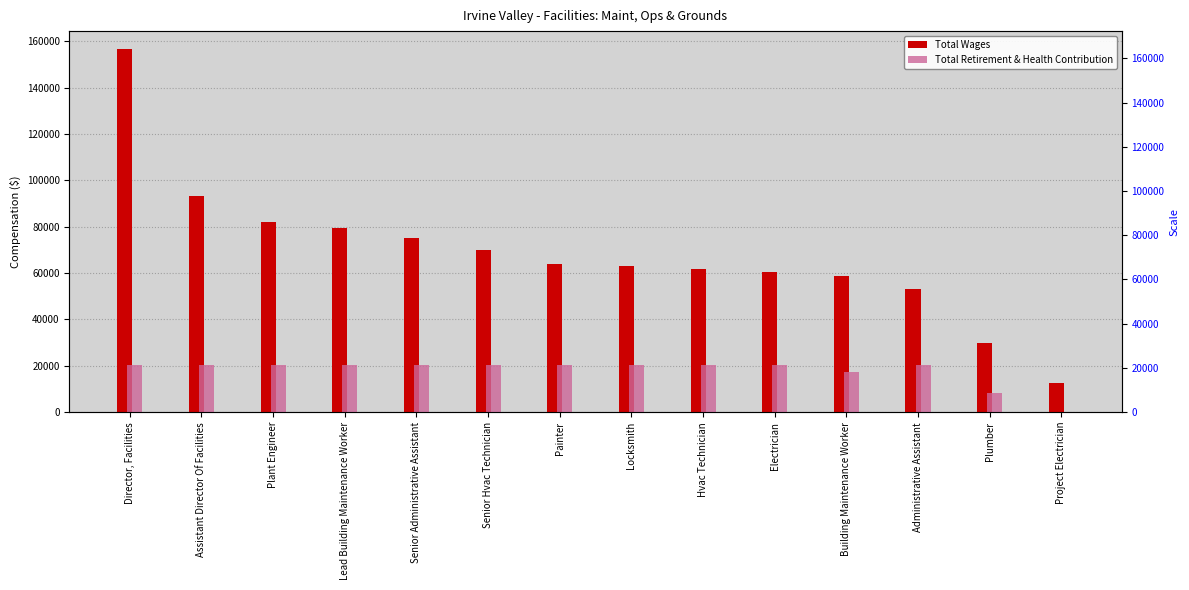

At Administrative Assistant, list the series in order from smallest to largest.

Total Retirement & Health Contribution, Total Wages